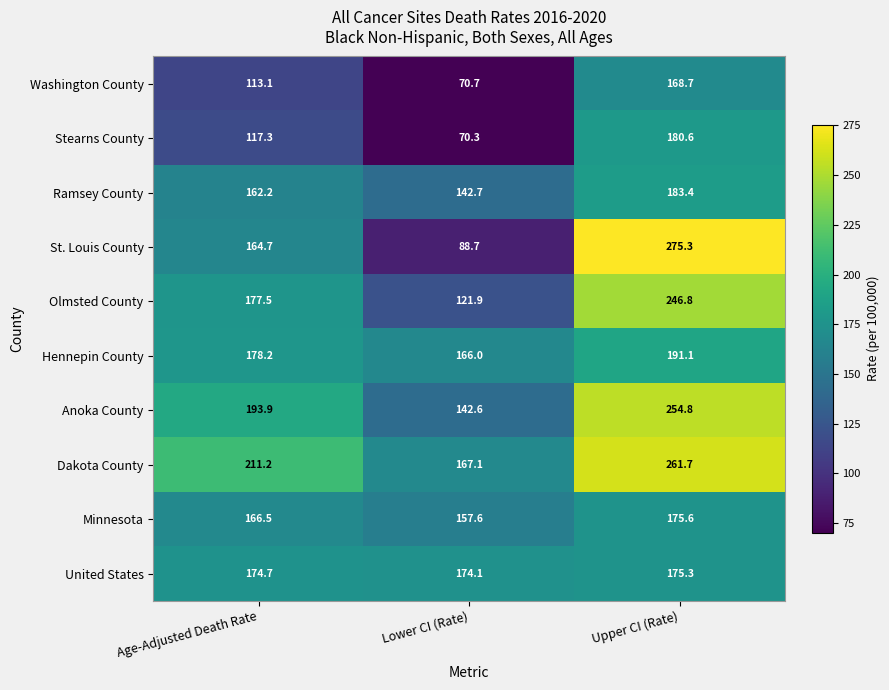

What is the sum of all Hennepin County values?

535.3